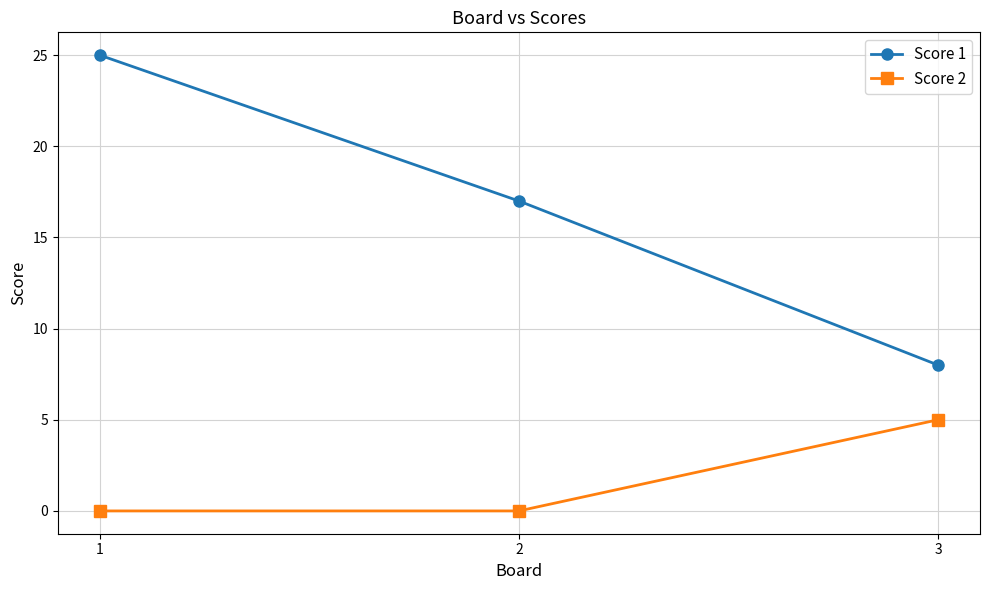

The value of Score 1 at 3 is 8. True or false?

True